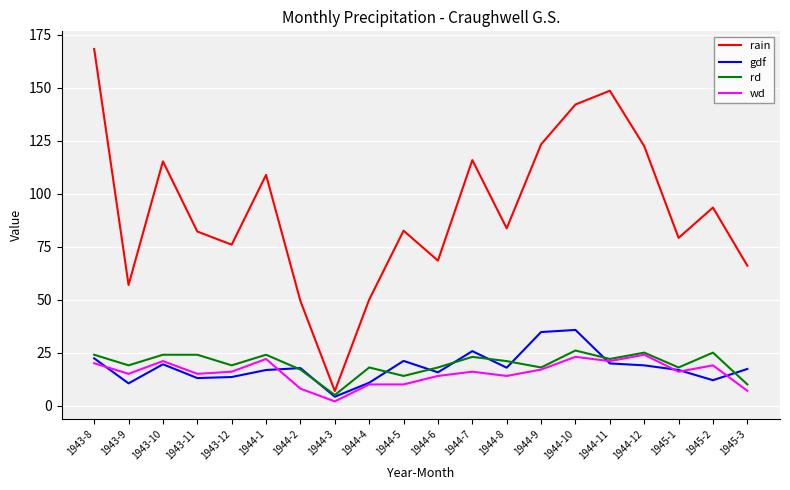

What is the spread (max minus min) of values at 1944-12?

103.4